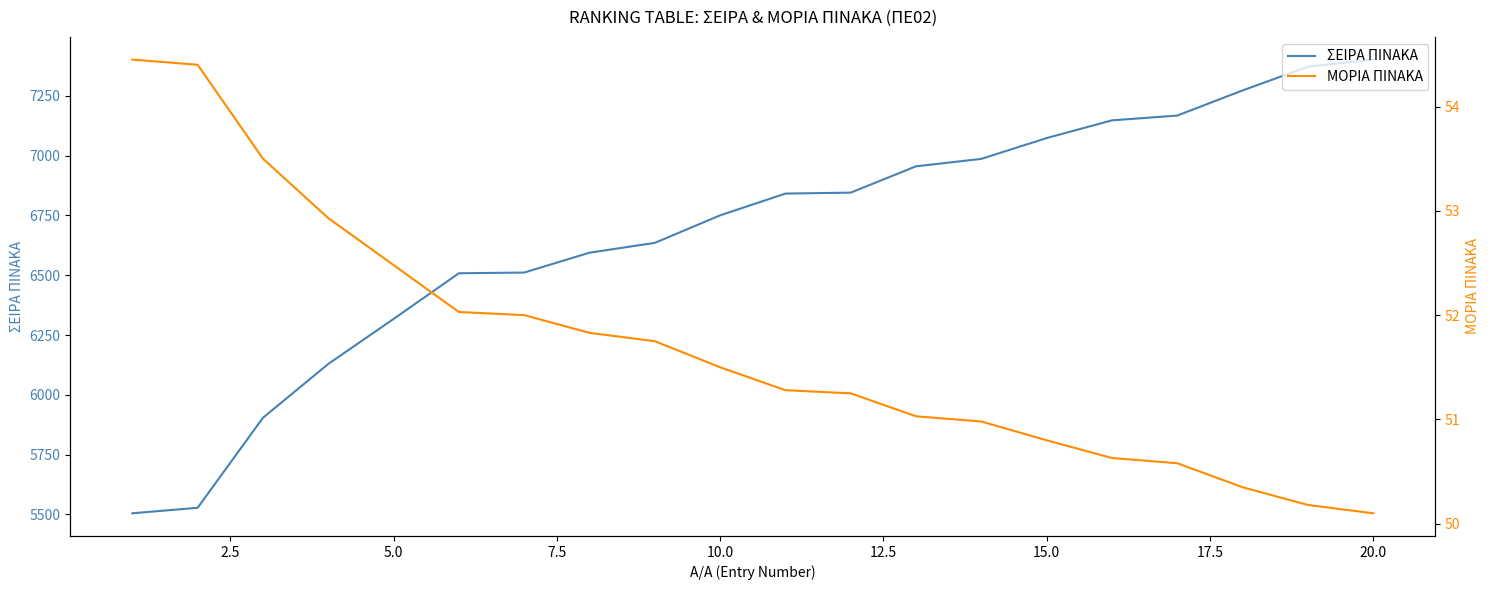

Reading left to right, extract all data points from this chart.

ΣΕΙΡΑ ΠΙΝΑΚΑ: 5505.0	5528.0	5904.0	6129.0	6317.0	6508.0	6511.0	6594.0	6635.0	6750.0	6841.0	6845.0	6955.0	6986.0	7073.0	7147.0	7167.0	7272.0	7371.0	7401.0
ΜΟΡΙΑ ΠΙΝΑΚΑ: 54.5	54.4	53.5	52.9	52.5	52.0	52.0	51.8	51.8	51.5	51.3	51.2	51.0	51.0	50.8	50.6	50.6	50.4	50.2	50.1